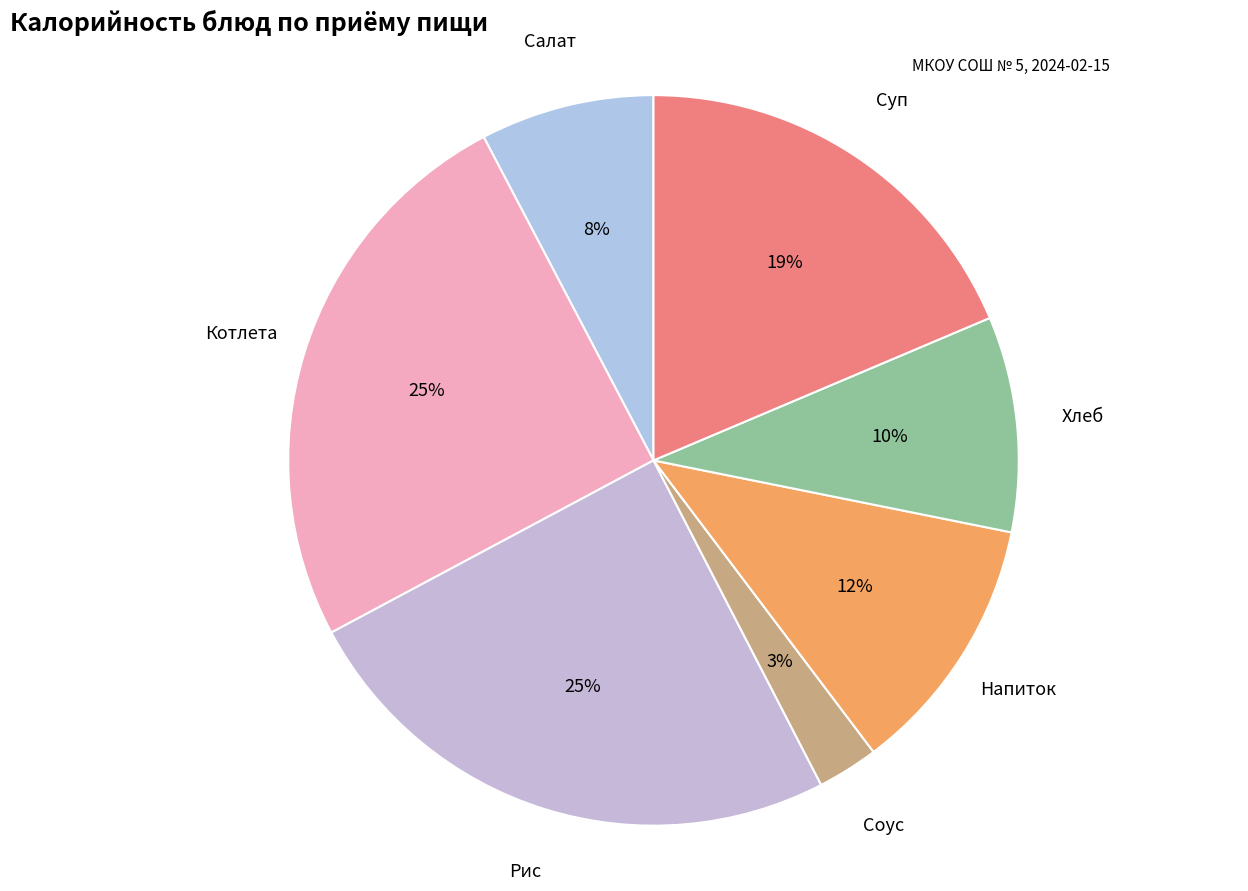

How many segments does this pie chart have?

7